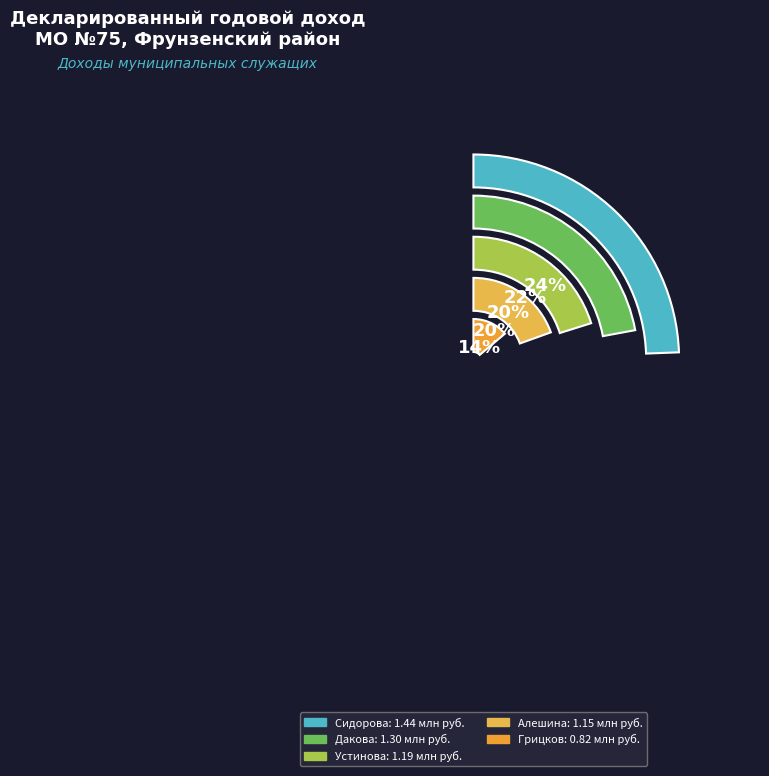

Count the number of slices in the pie.

5